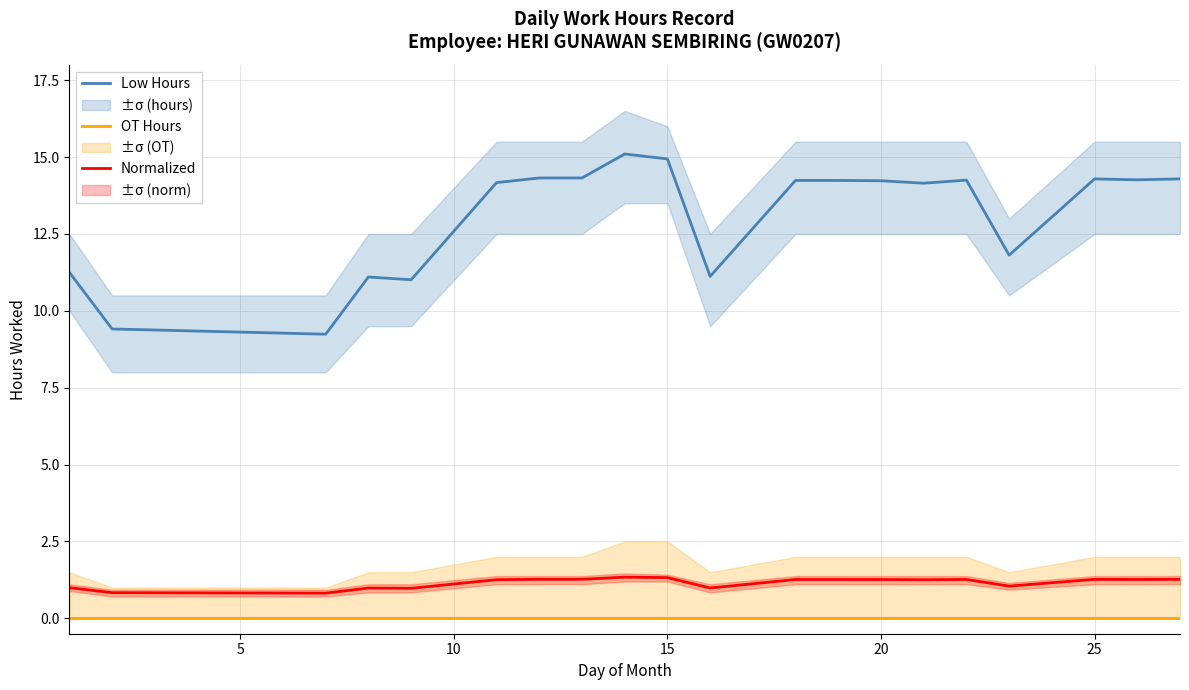

How many lines are shown in the chart?

3